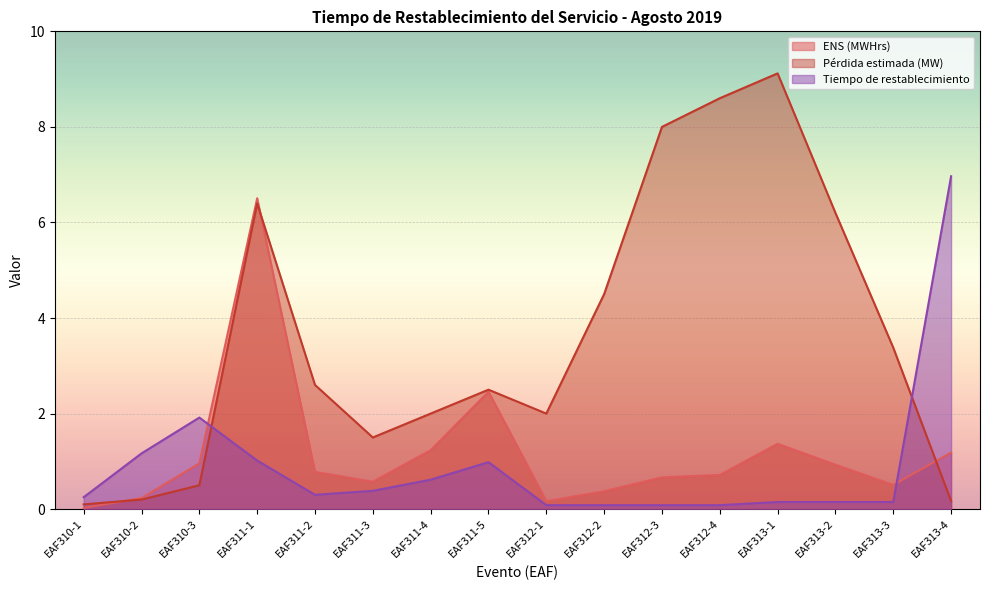

Is the value of Tiempo de restablecimiento at EAF311-4 greater than the value of ENS (MWHrs) at EAF311-2?

No